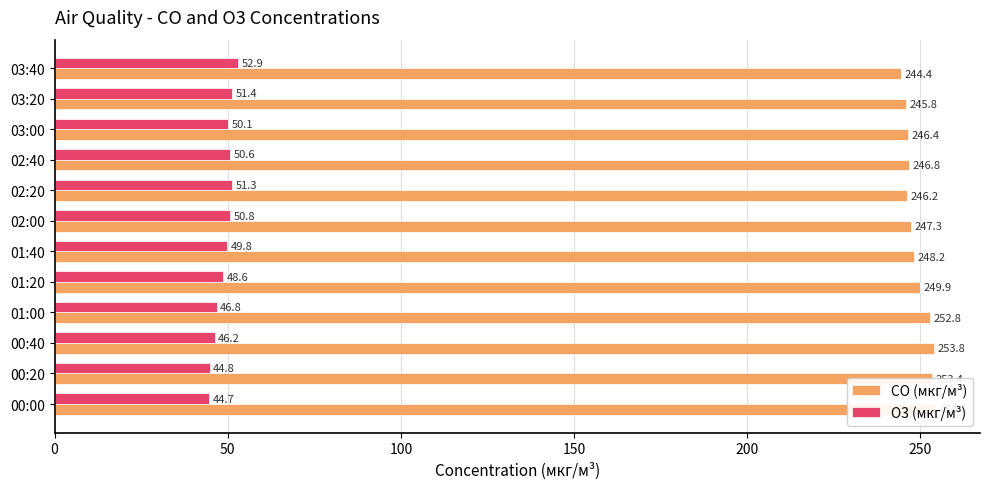

Rank the series by their average value, from lowest to highest.

O3 (мкг/м³), CO (мкг/м³)